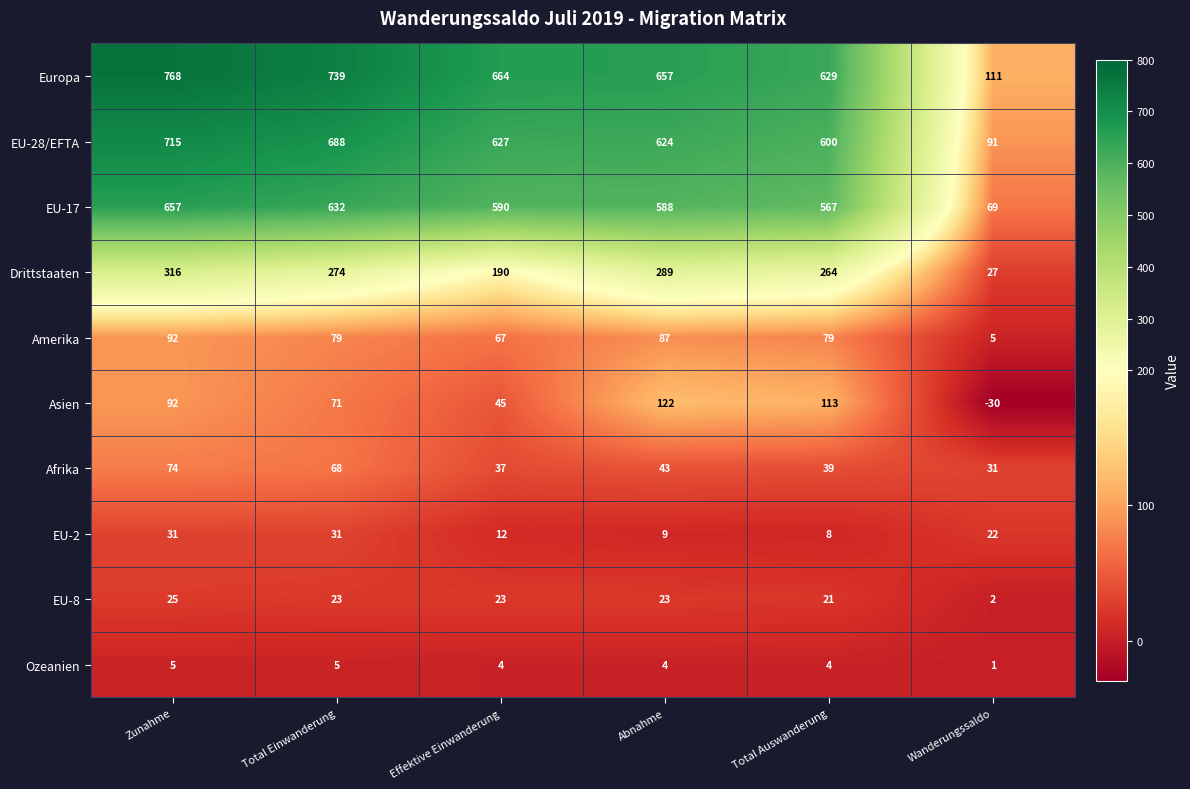

What is the total value across all series at Total Auswanderung?

2324